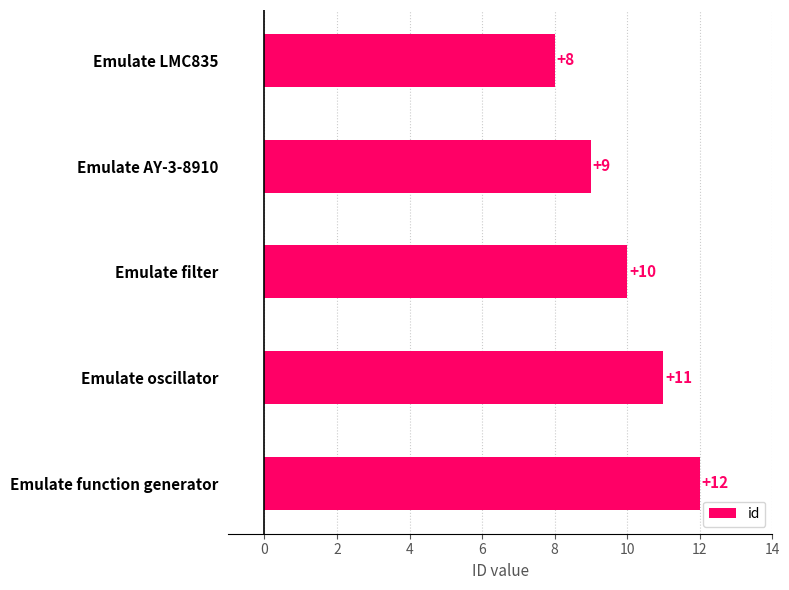

What position from the top is Emulate LMC835?

1